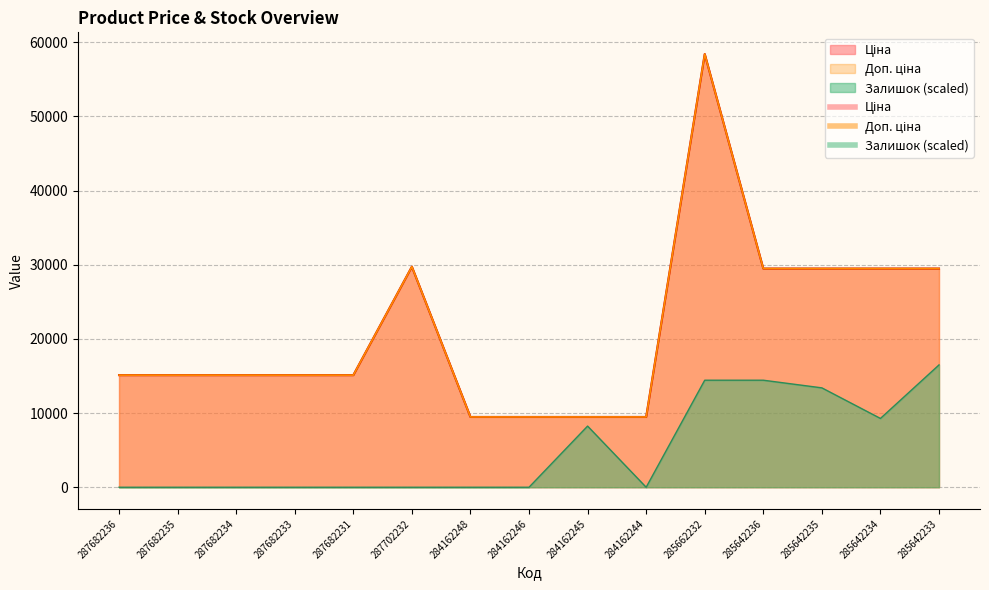

Does the chart display data point markers on the line(s)?

No